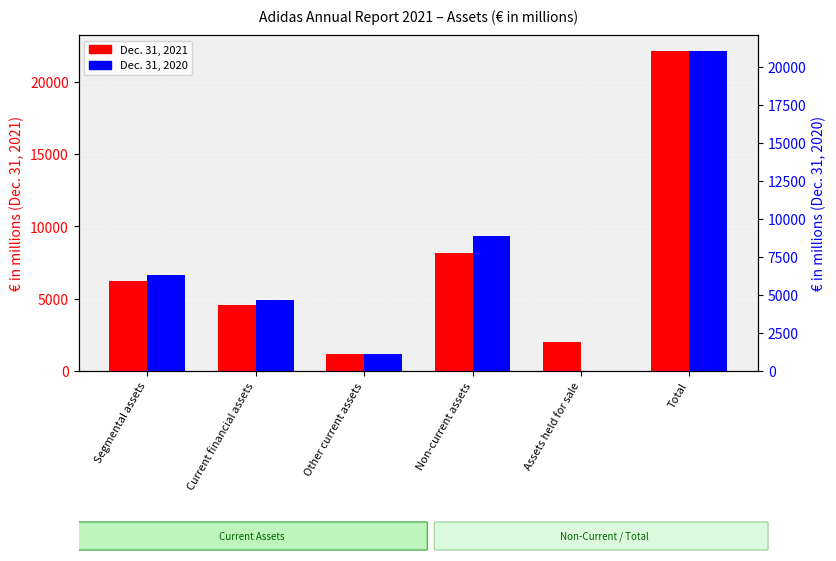

List the series in order of their peak value, lowest first.

Dec. 31, 2020, Dec. 31, 2021